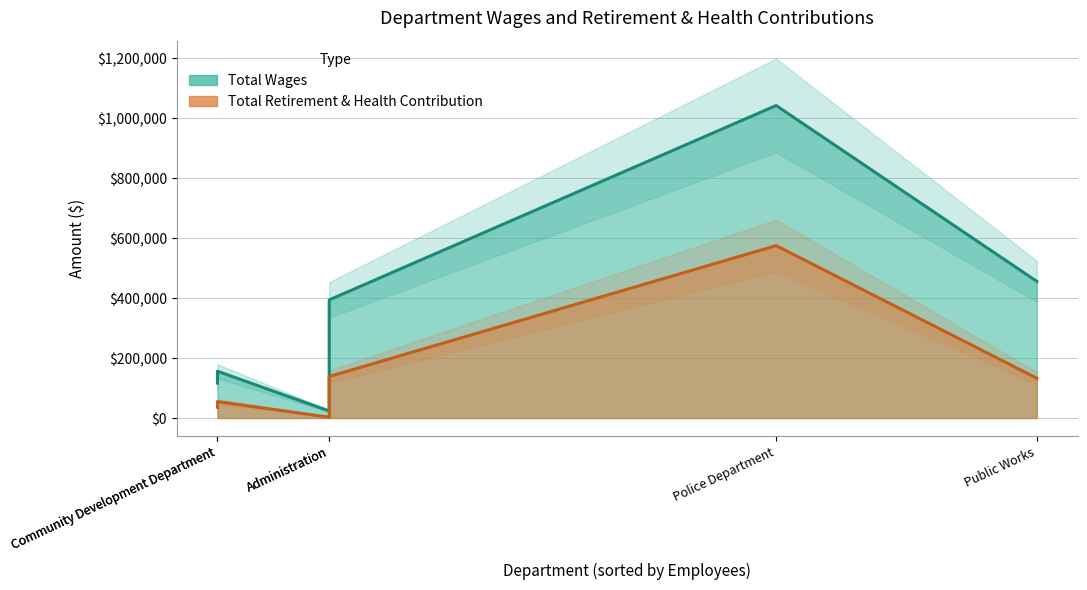

What is the difference between the maximum and minimum values in the Total Retirement & Health Contribution series?

572623